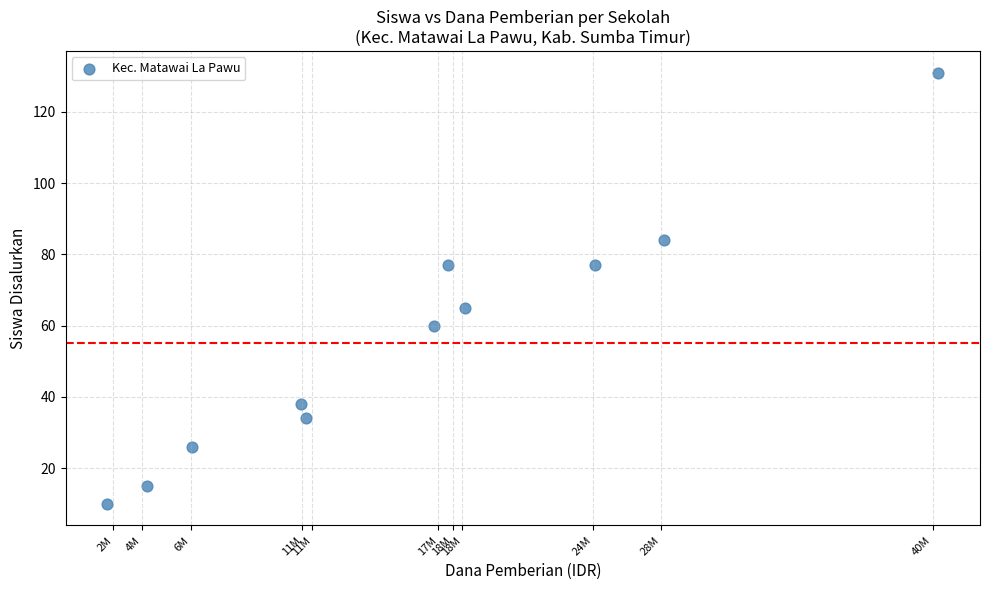

What Y value in the scatter plot is closest to 70?

65